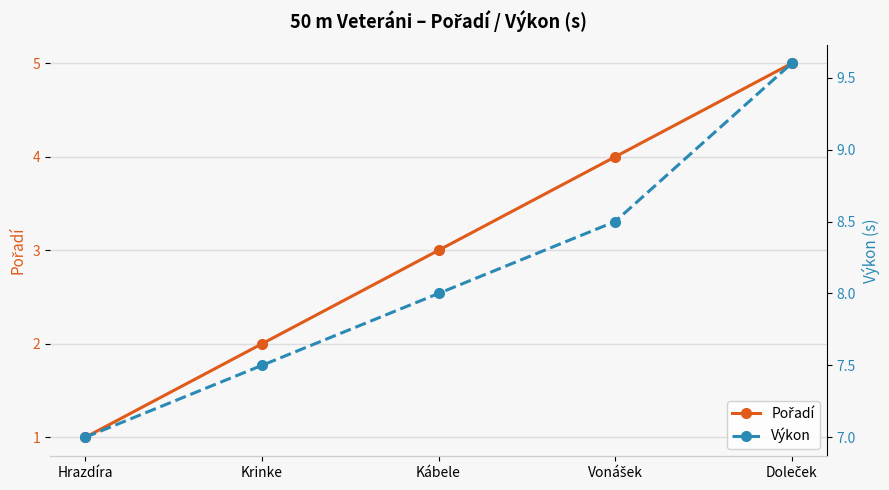

How many distinct data groups are displayed?

2